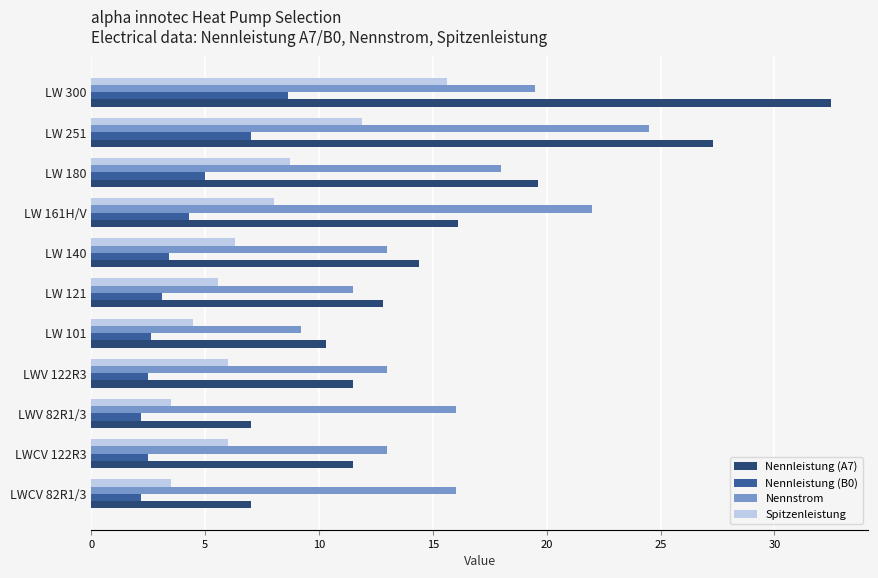

What is the lowest value of the Nennleistung (B0) series?

2.2